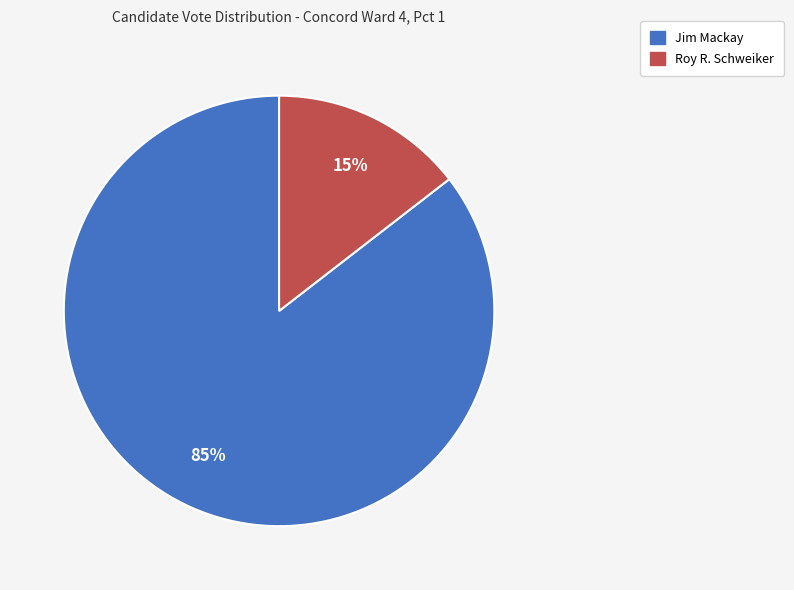

Is there a majority slice in this chart?

Yes